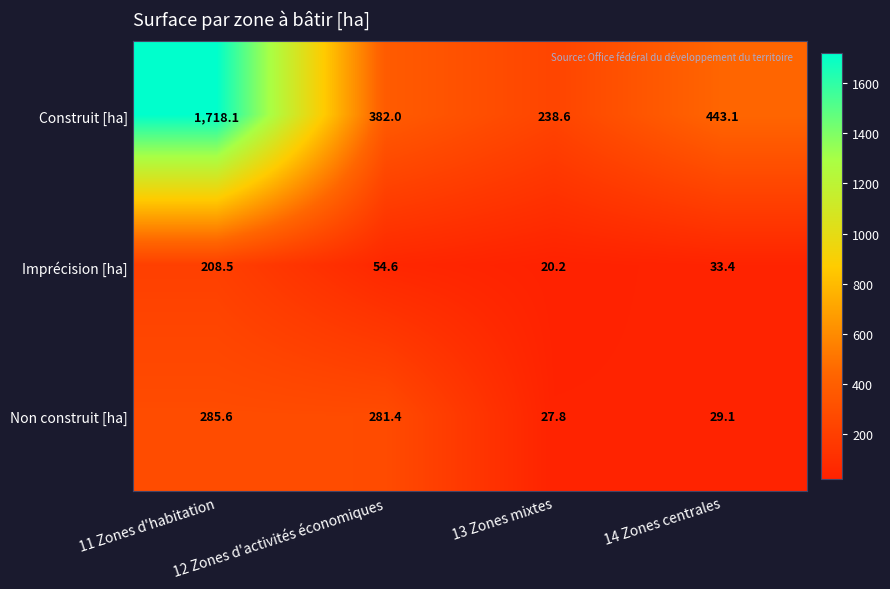

Which series has the widest spread of values?

Construit [ha]